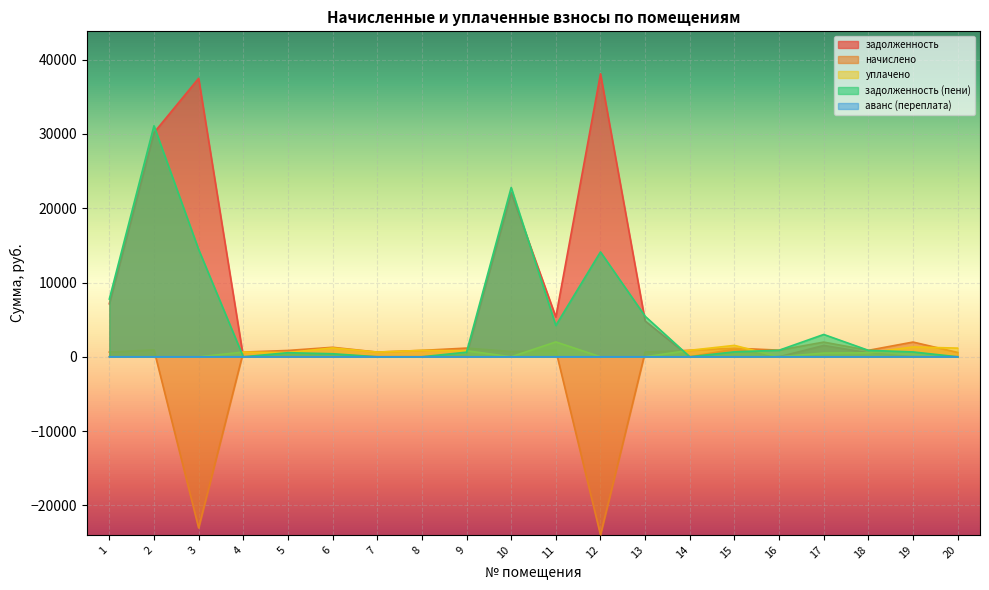

What is the highest value of the начислено series?

1984.0